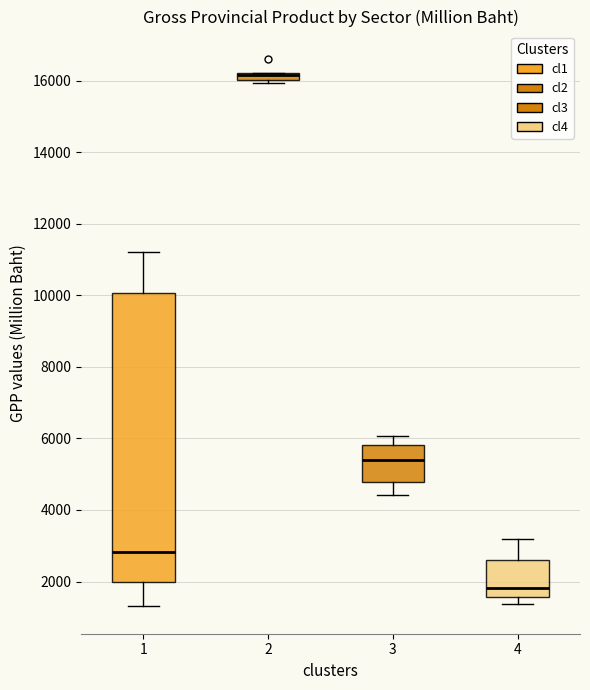

Which box is the tallest, from its lower edge to its upper edge?

1